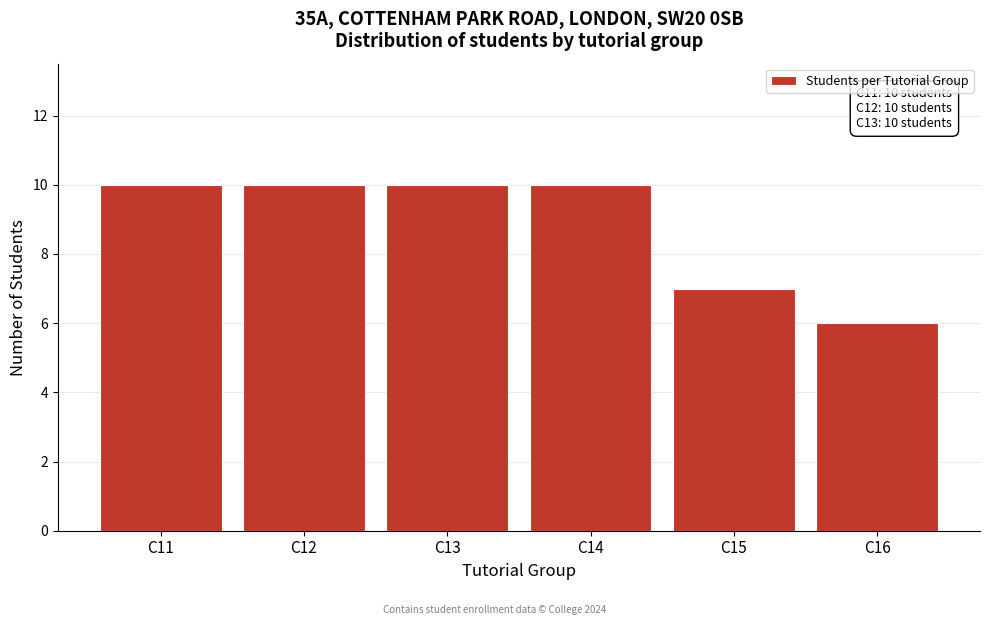

Reading left to right, what are all the values shown in this chart?

10	10	10	10	7	6